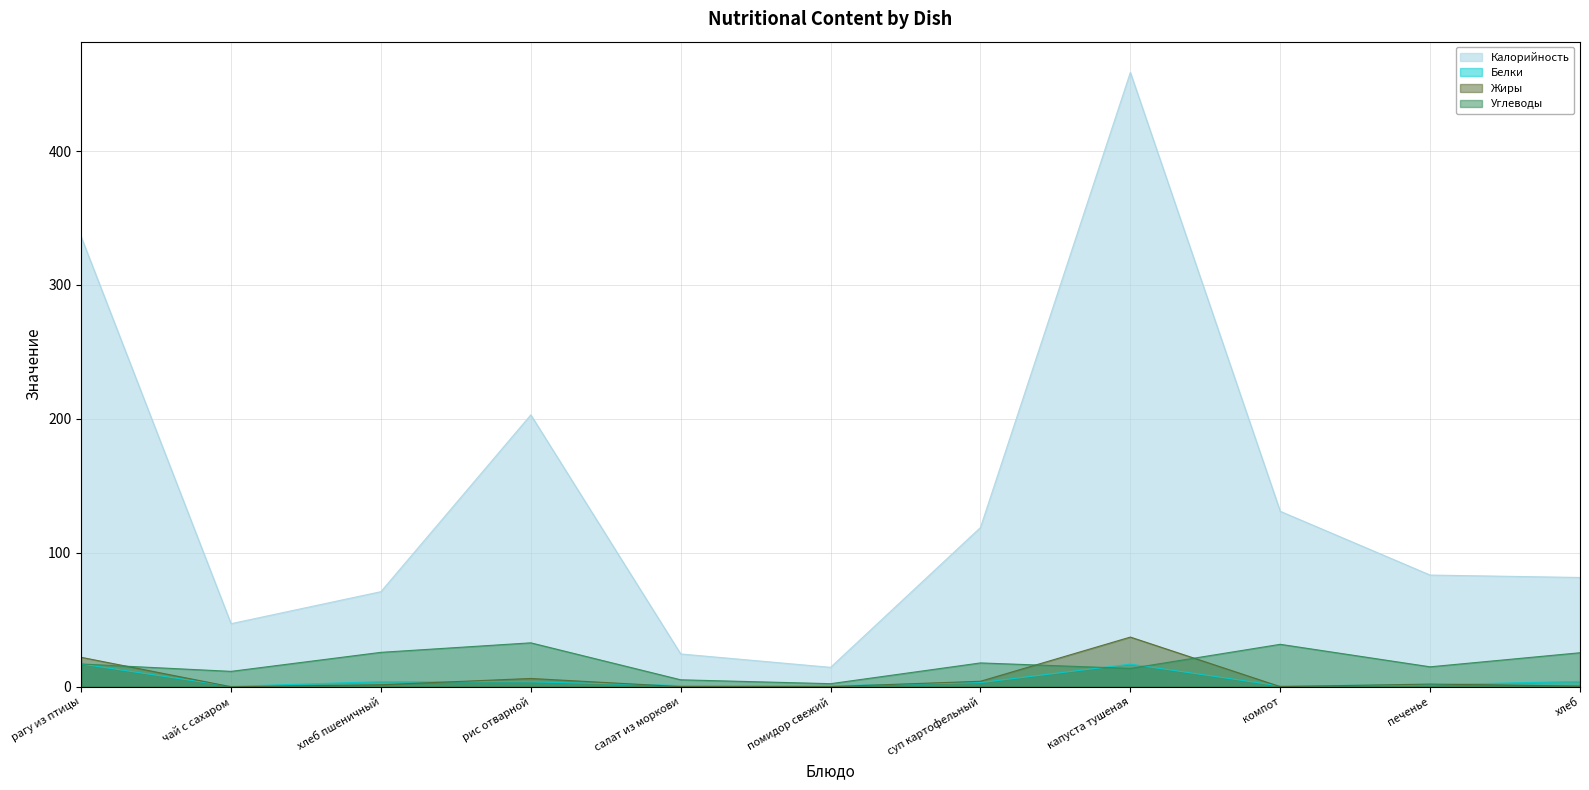

In Жиры, how many points are higher than both neighbors (excluding endpoints)?

3